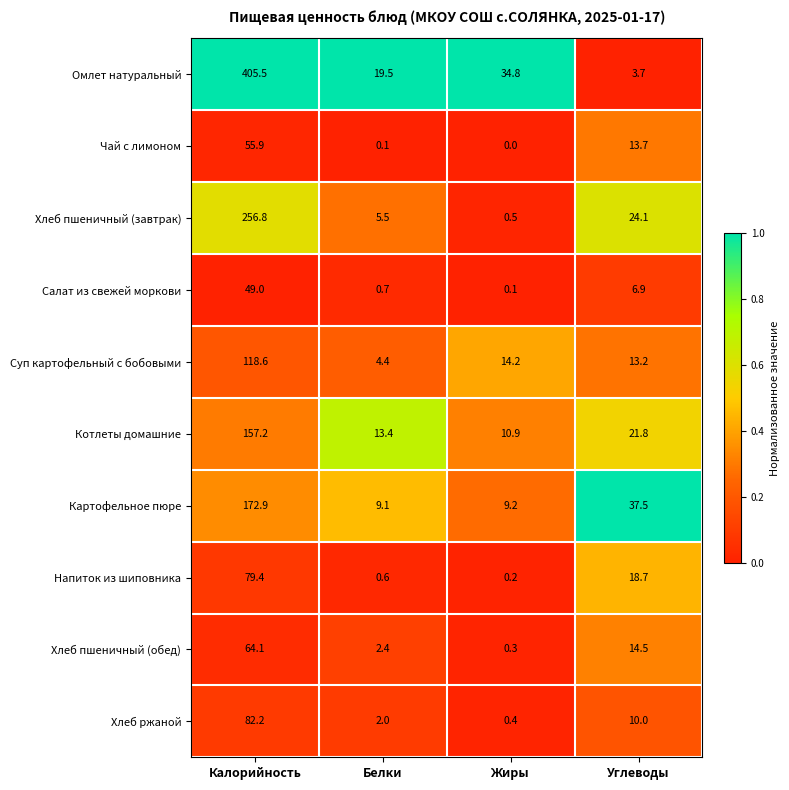

Is it true that Хлеб ржаной equals 1.3 at Белки?

False